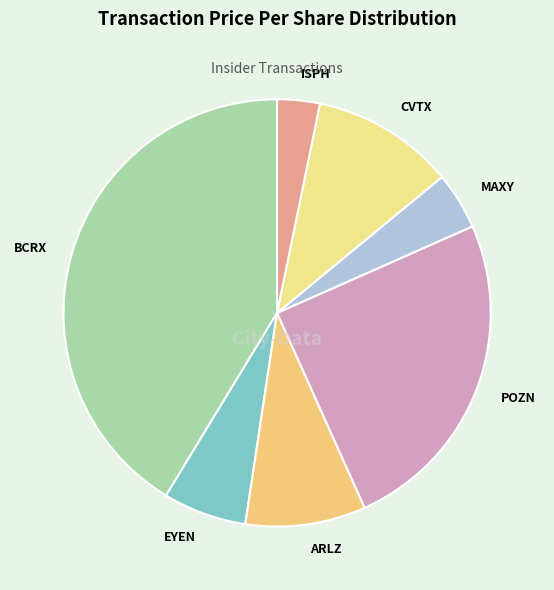

Count the number of slices in the pie.

7